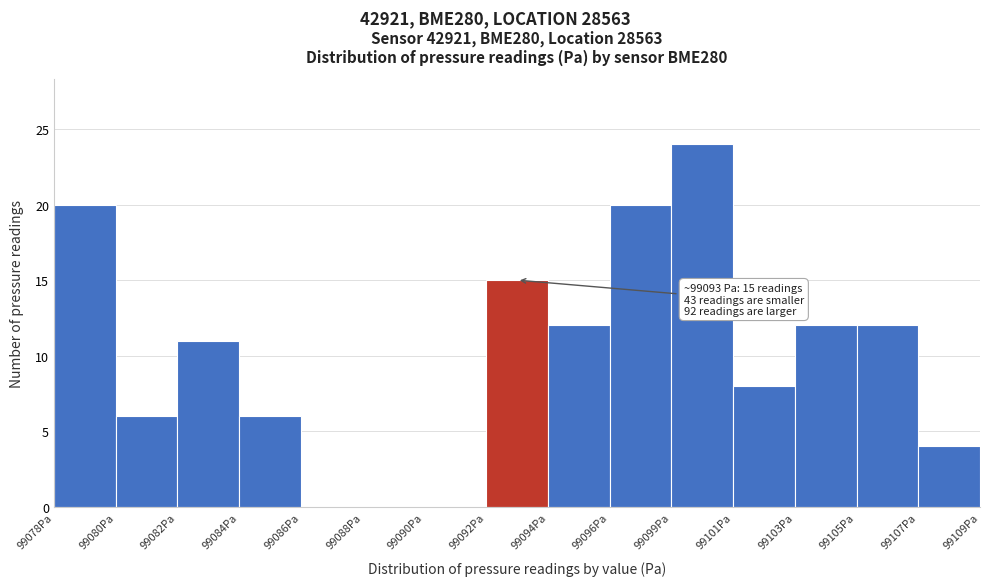

Reading right to left, what are all the values shown in this chart?

99107Pa=4	99105Pa=12	99103Pa=12	99101Pa=8	99099Pa=24	99096Pa=20	99094Pa=12	99092Pa=15	99090Pa=0	99088Pa=0	99086Pa=0	99084Pa=6	99082Pa=11	99080Pa=6	99078Pa=20